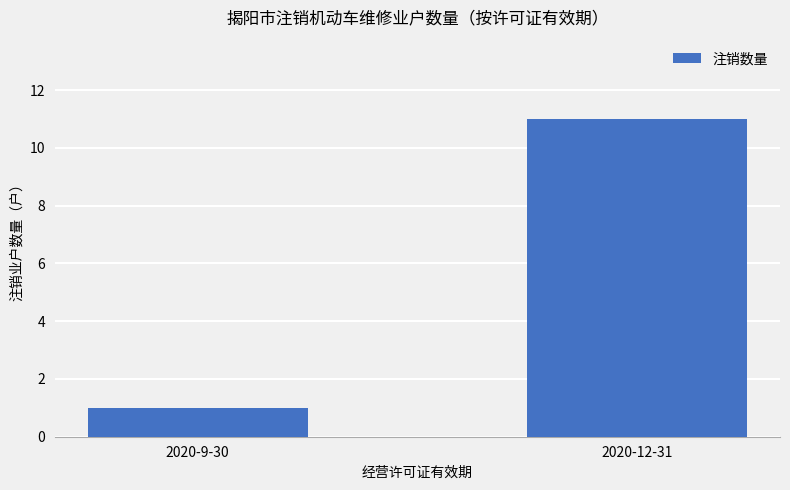

Is it true that the value at 2020-12-31 is 5?

False